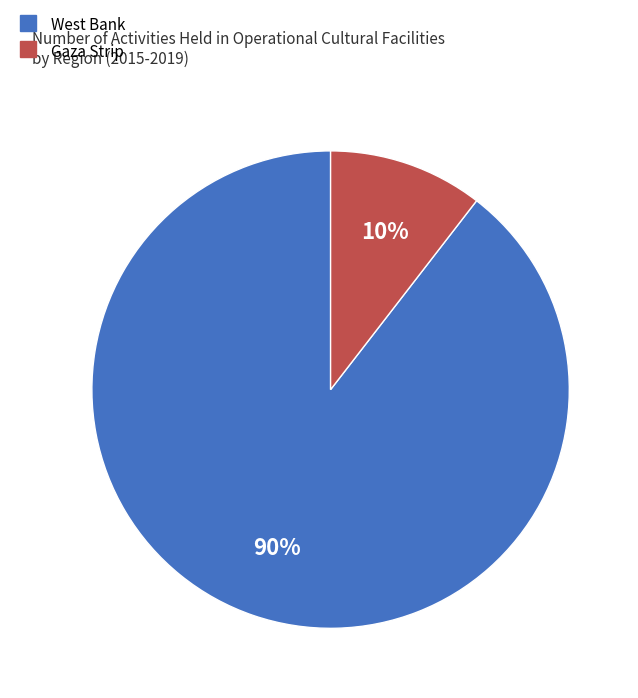

Is there any slice that represents more than half of the pie?

Yes